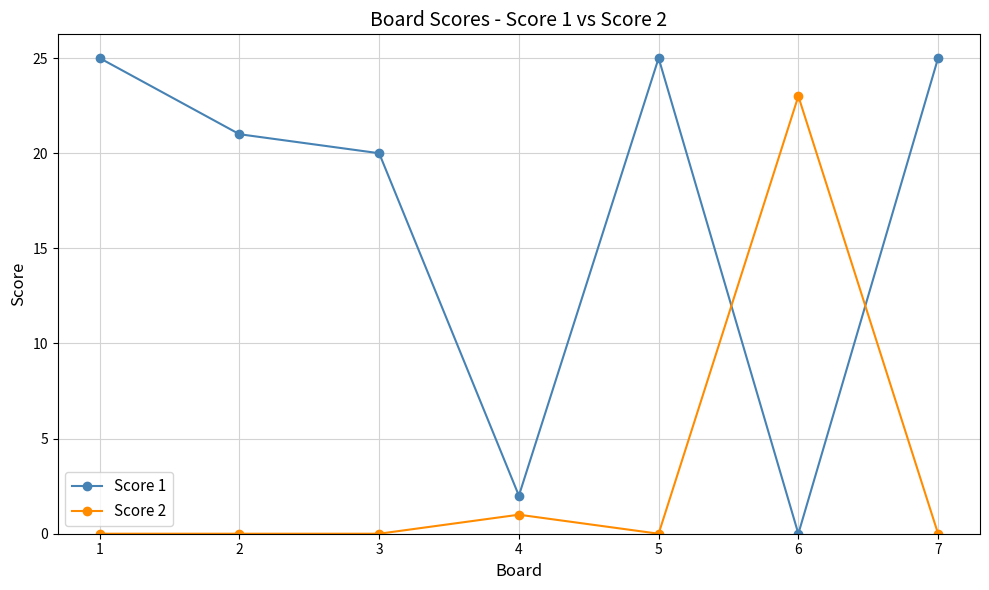

True or false: Score 1 has a value of 25 at 7.

True